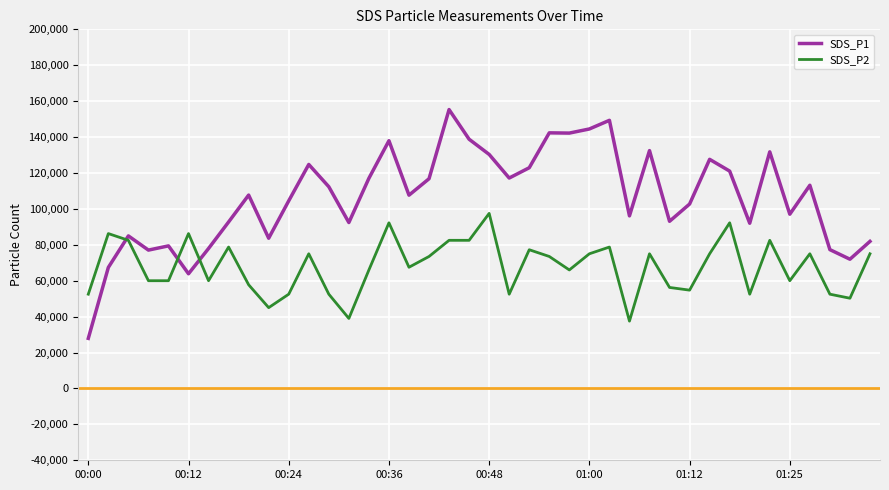

Which series has the largest total across all categories?

SDS_P1